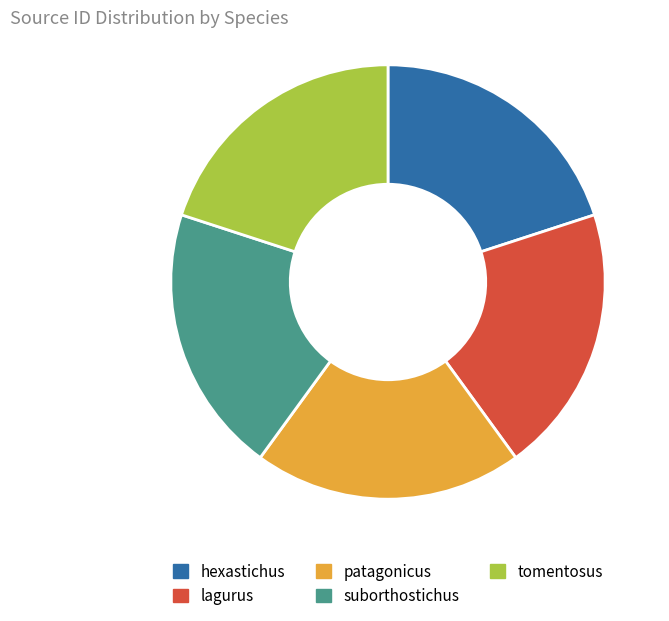

Is it true that tomentosus is 20% of the pie?

True